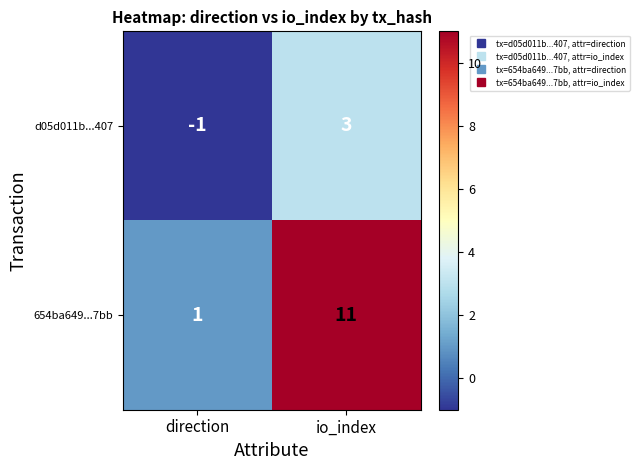

The 654ba649...7bb series shows 1 at direction. True or false?

True